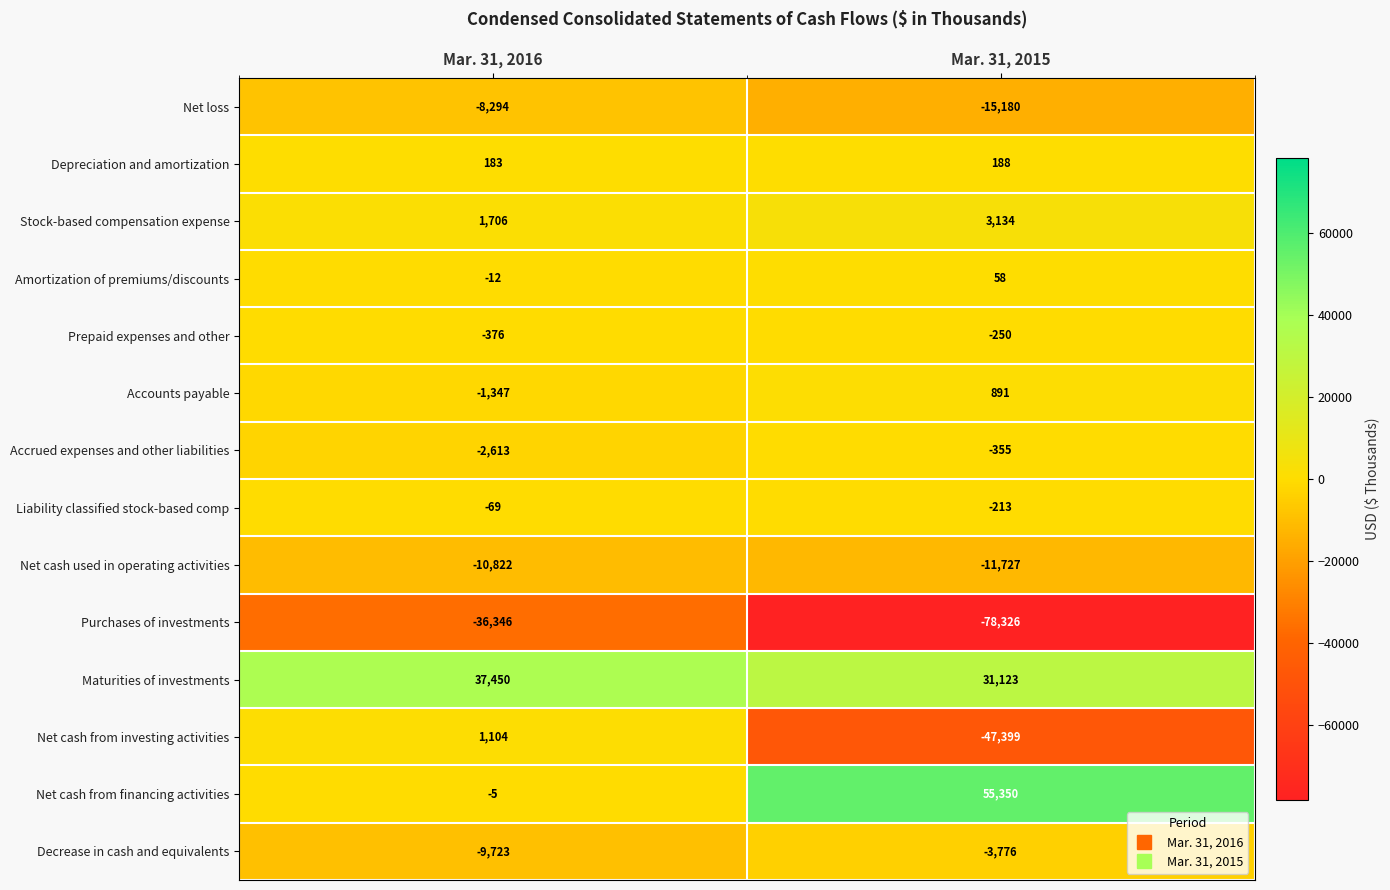

The value of Maturities of investments at Mar. 31, 2016 is 37450. True or false?

True